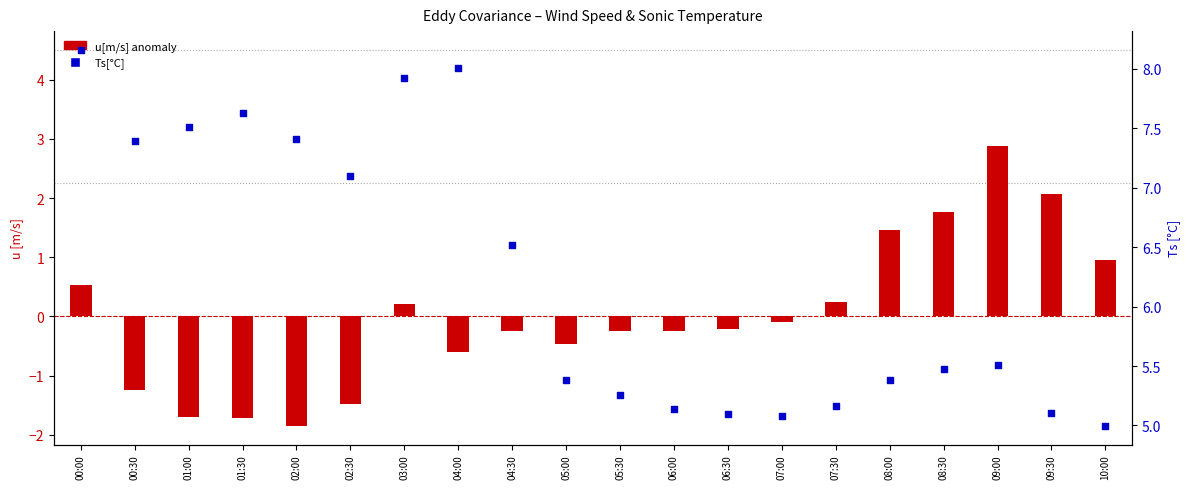

Is the value of u[m/s] at 04:30 greater than the value of Ts[°C] at 05:30?

No